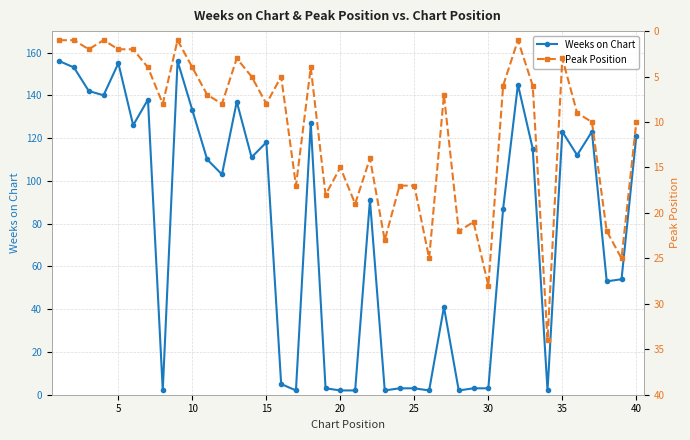

What is the difference between the second highest and second lowest values in the Weeks on Chart series?

154